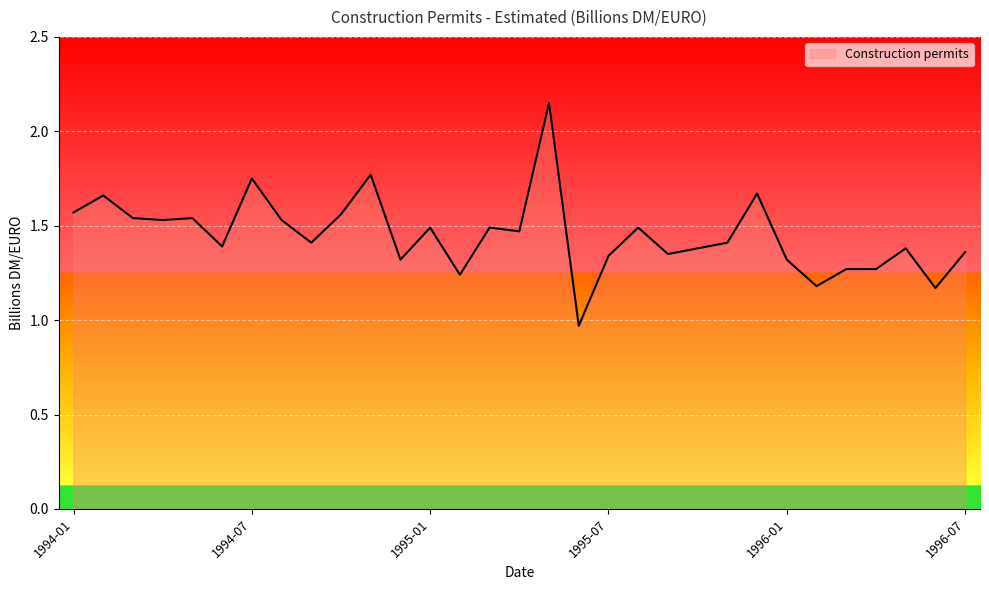

Count the number of categories in the chart.

31